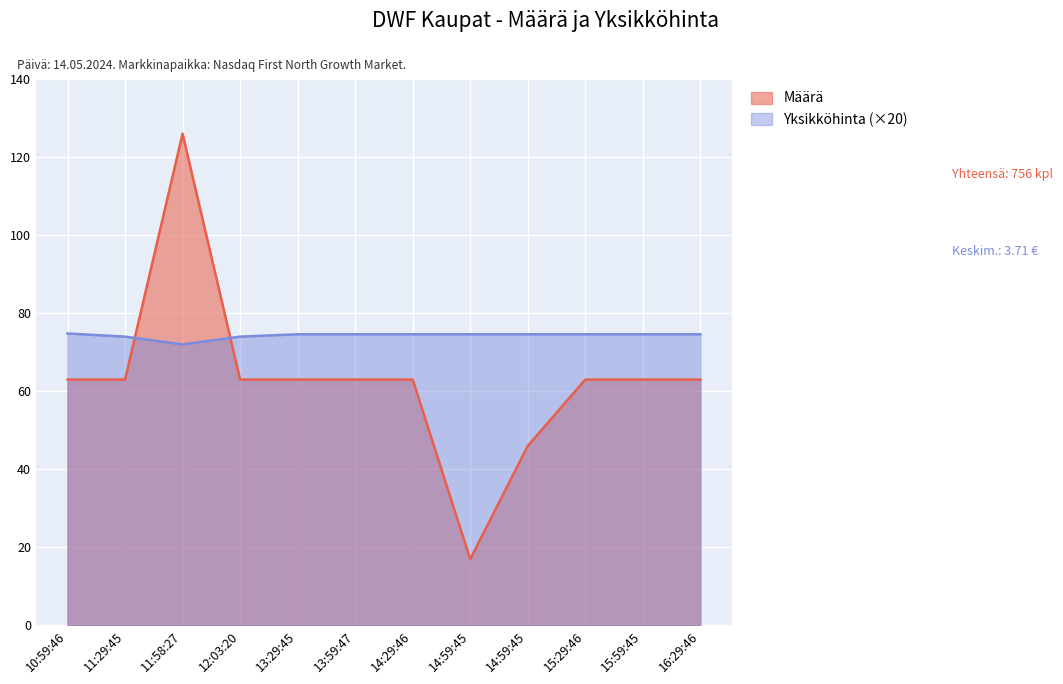

Does the chart display data point markers on the line(s)?

No